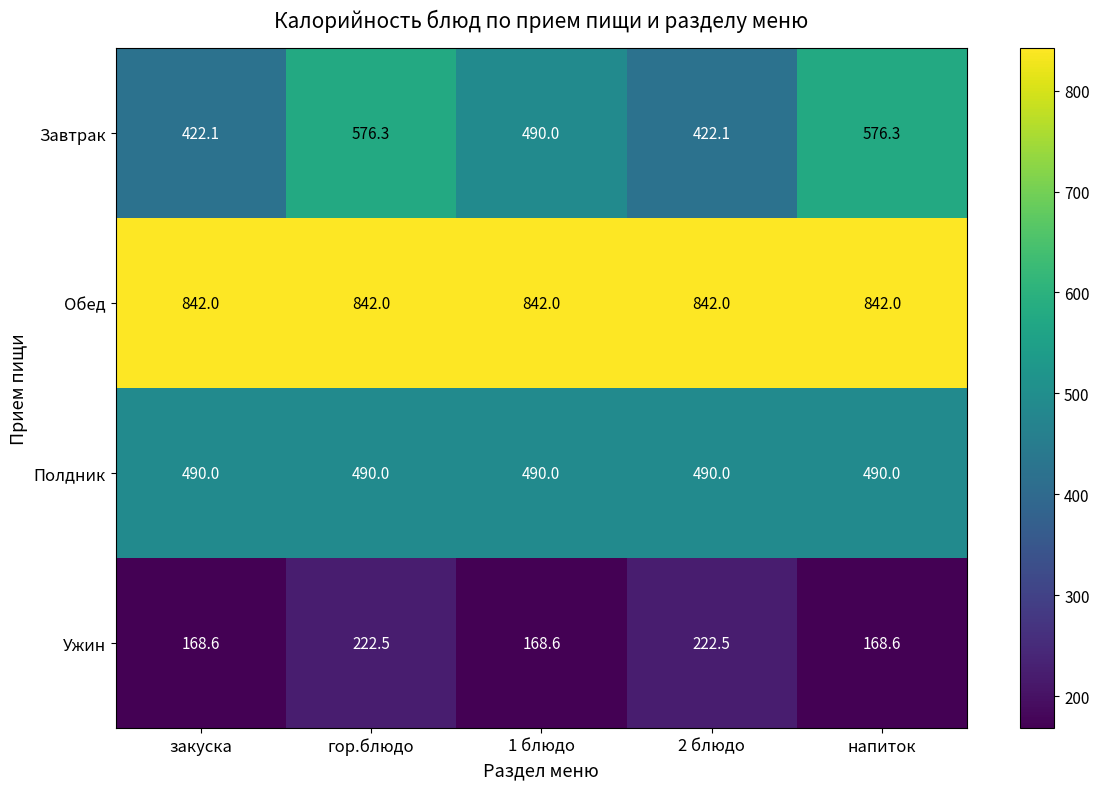

What is the total value across all series at закуска?

1922.7